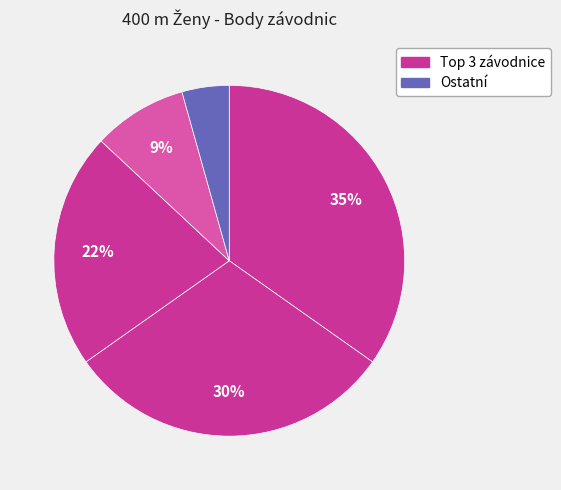

Is there any slice that represents more than half of the pie?

No